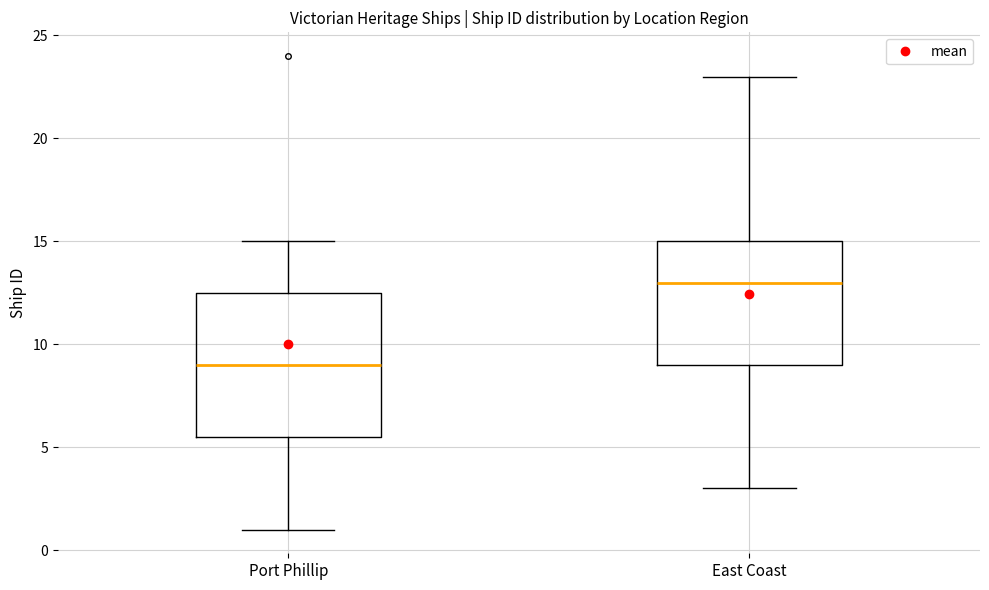

Where does the upper whisker of the box for East Coast end on the y-axis? The values are not printed on the chart, so give them approximately, as read against the axis.

23.0